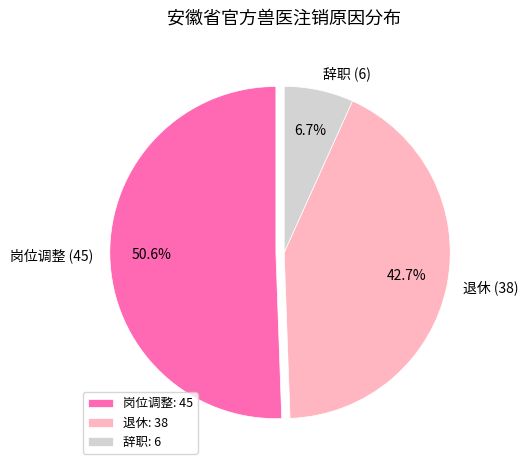

To the nearest percent, what is the combined percentage of 岗位调整 and 辞职?

57%